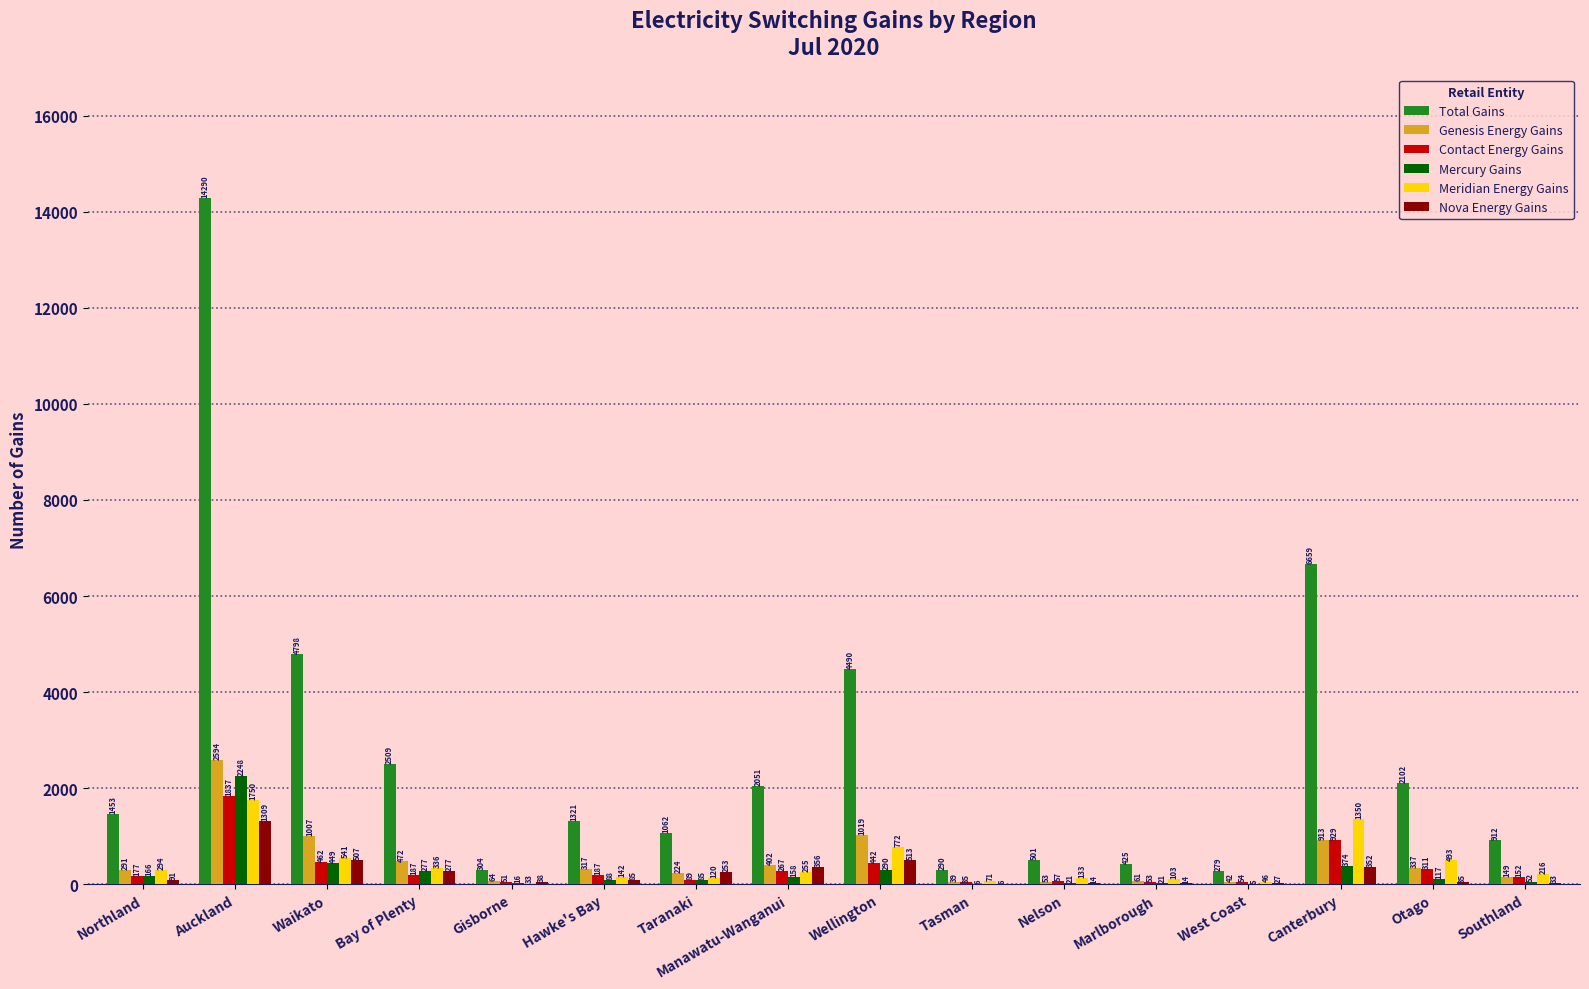

Reading left to right, extract all data points from this chart.

Total Gains: Northland=1453	Auckland=14290	Waikato=4798	Bay of Plenty=2509	Gisborne=304	Hawke's Bay=1321	Taranaki=1062	Manawatu-Wanganui=2051	Wellington=4490	Tasman=290	Nelson=501	Marlborough=425	West Coast=279	Canterbury=6659	Otago=2102	Southland=912
Genesis Energy Gains: Northland=291	Auckland=2594	Waikato=1007	Bay of Plenty=472	Gisborne=64	Hawke's Bay=317	Taranaki=224	Manawatu-Wanganui=402	Wellington=1019	Tasman=39	Nelson=53	Marlborough=61	West Coast=42	Canterbury=913	Otago=337	Southland=149
Contact Energy Gains: Northland=177	Auckland=1837	Waikato=462	Bay of Plenty=187	Gisborne=51	Hawke's Bay=187	Taranaki=89	Manawatu-Wanganui=267	Wellington=442	Tasman=35	Nelson=57	Marlborough=53	West Coast=54	Canterbury=929	Otago=311	Southland=152
Mercury Gains: Northland=166	Auckland=2248	Waikato=449	Bay of Plenty=277	Gisborne=16	Hawke's Bay=88	Taranaki=85	Manawatu-Wanganui=158	Wellington=290	Tasman=6	Nelson=21	Marlborough=21	West Coast=5	Canterbury=374	Otago=117	Southland=52
Meridian Energy Gains: Northland=294	Auckland=1750	Waikato=541	Bay of Plenty=336	Gisborne=33	Hawke's Bay=142	Taranaki=120	Manawatu-Wanganui=255	Wellington=772	Tasman=71	Nelson=133	Marlborough=103	West Coast=46	Canterbury=1350	Otago=493	Southland=216
Nova Energy Gains: Northland=91	Auckland=1309	Waikato=507	Bay of Plenty=277	Gisborne=38	Hawke's Bay=85	Taranaki=253	Manawatu-Wanganui=356	Wellington=513	Tasman=6	Nelson=14	Marlborough=14	West Coast=27	Canterbury=352	Otago=35	Southland=33